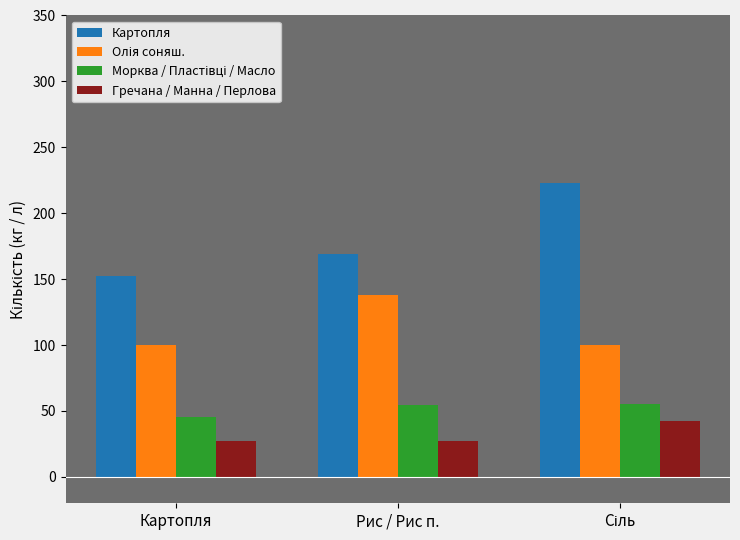

What is the label of the 1st bar from the left?

Картопля